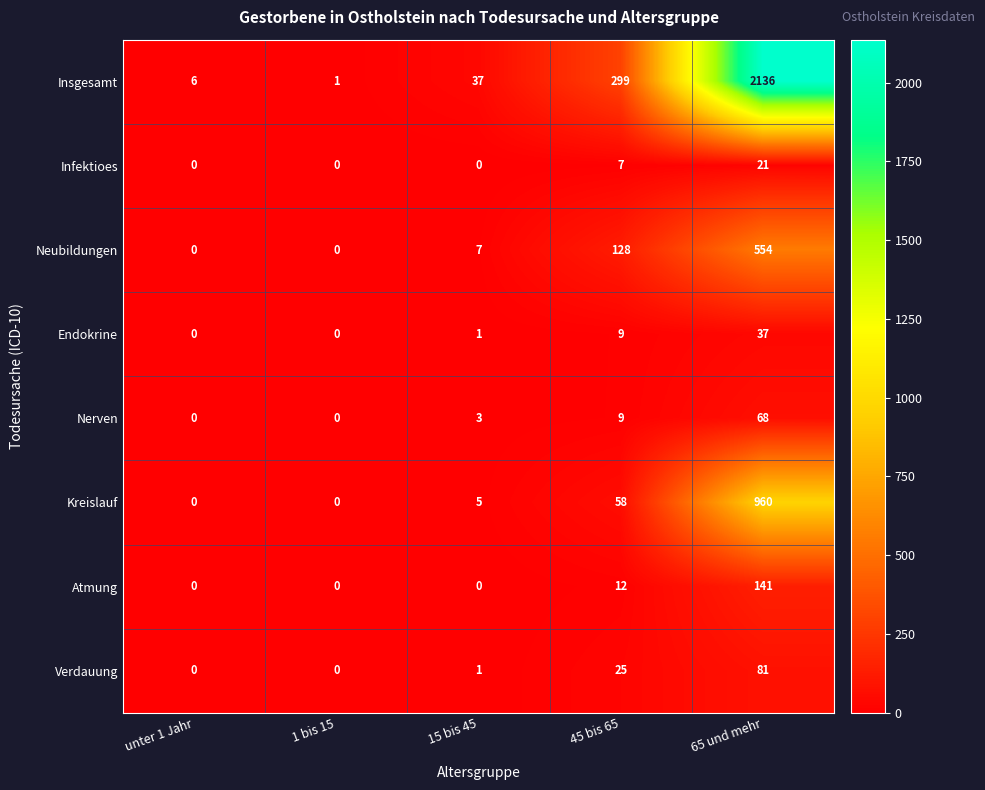

At which category does the chart reach its peak across all series?

65 und mehr